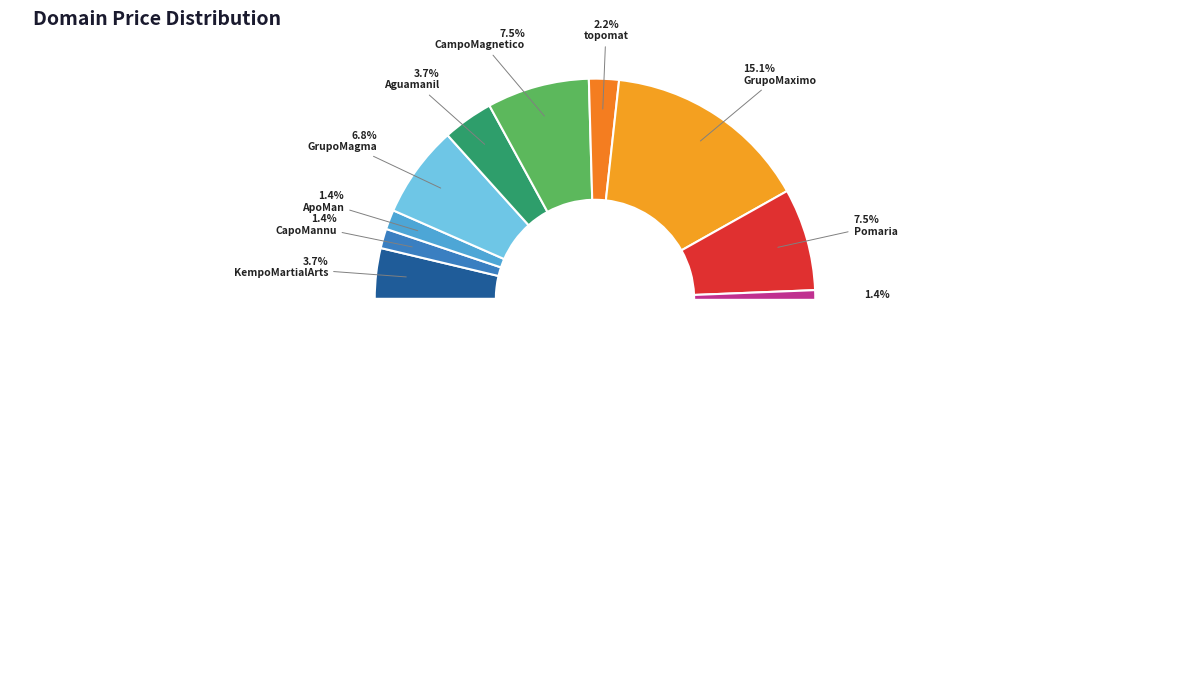

Does any single category account for the majority?

No